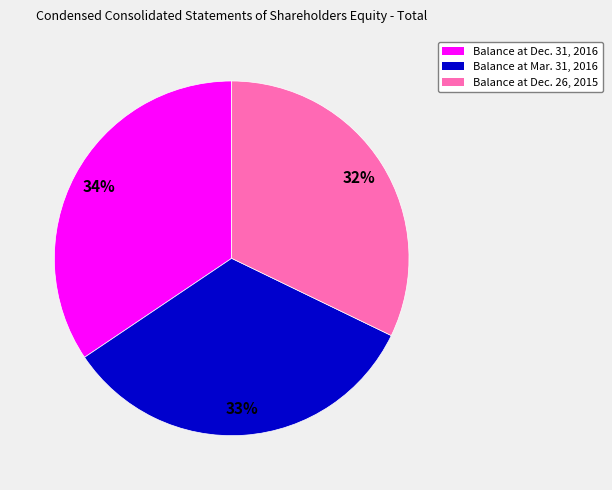

Do Balance at Mar. 31, 2016 and Balance at Dec. 26, 2015 together represent more than half of the pie?

Yes